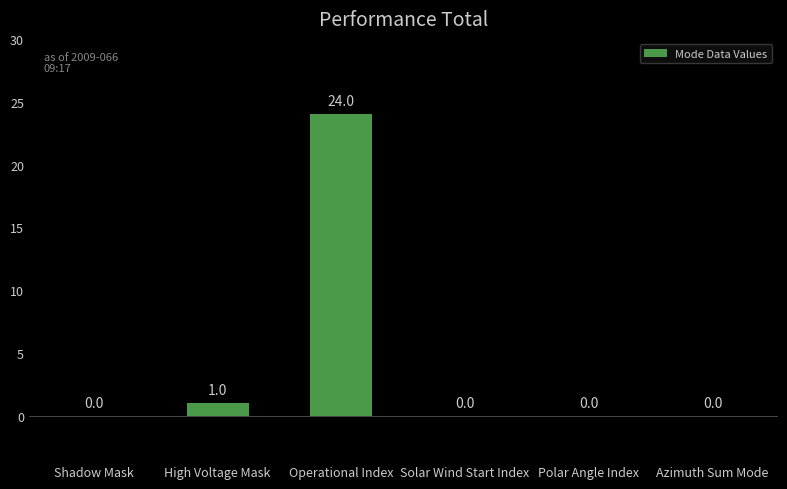

What is the sum of the values at Polar Angle Index and Operational Index?

24